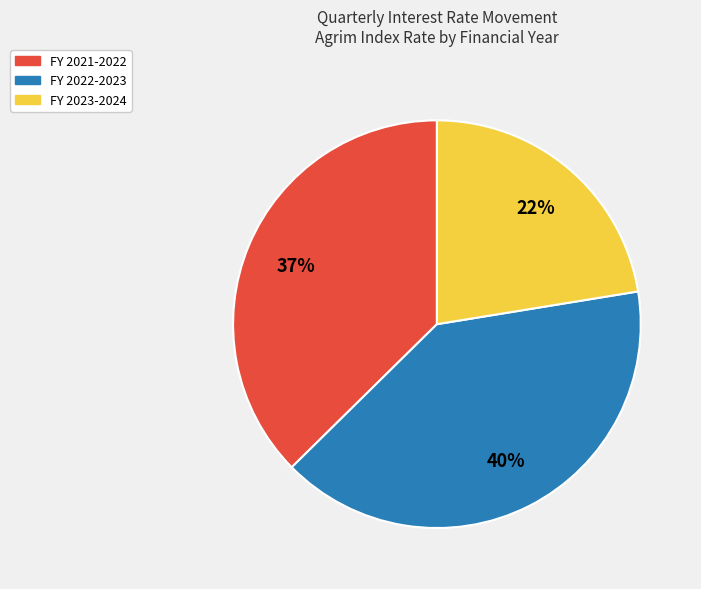

To the nearest percent, what is the difference between the largest and smallest slice percentages?

18%